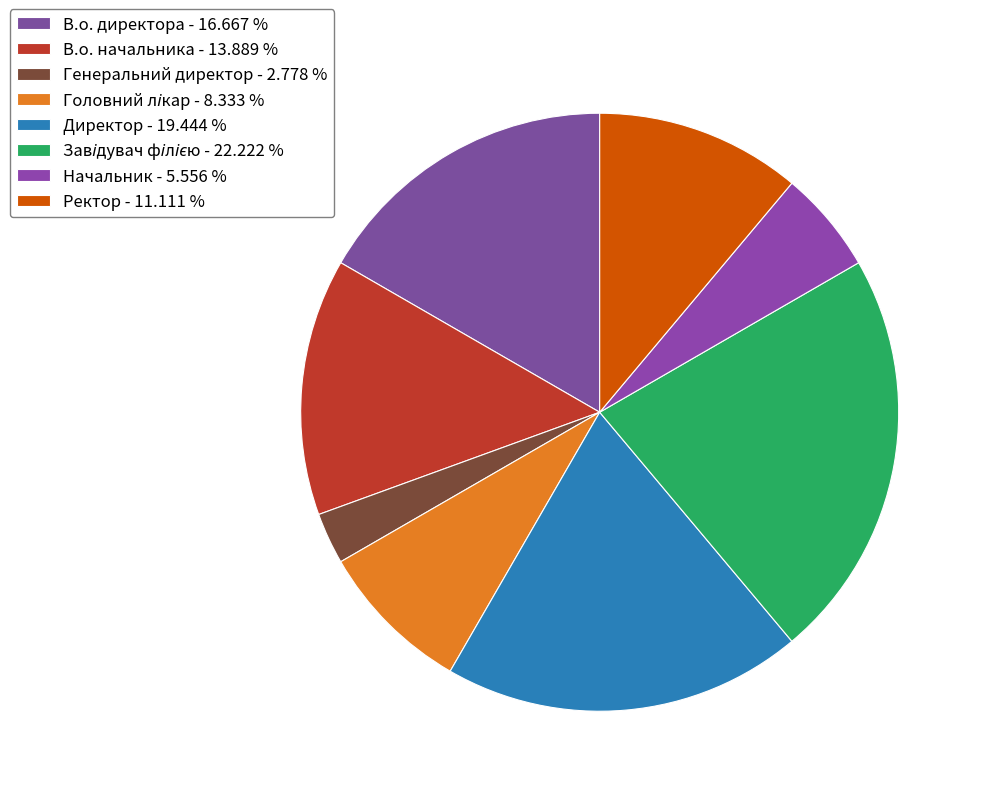

Do Начальник and Головний лікар together represent more than half of the pie?

No